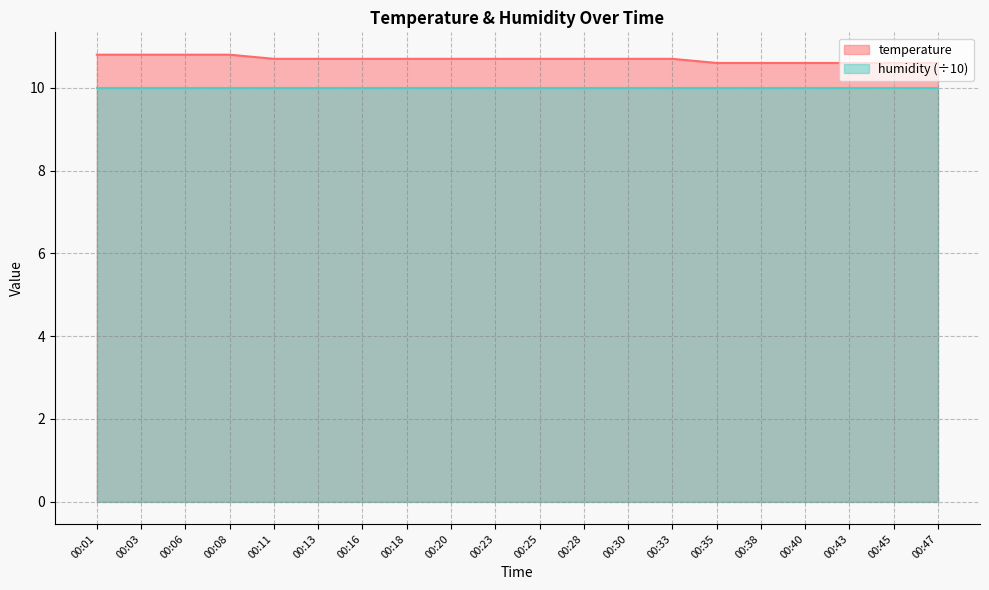

List the labels in order of value, smallest first.

00:35, 00:38, 00:40, 00:43, 00:45, 00:47, 00:11, 00:13, 00:16, 00:18, 00:20, 00:23, 00:25, 00:28, 00:30, 00:33, 00:01, 00:03, 00:06, 00:08